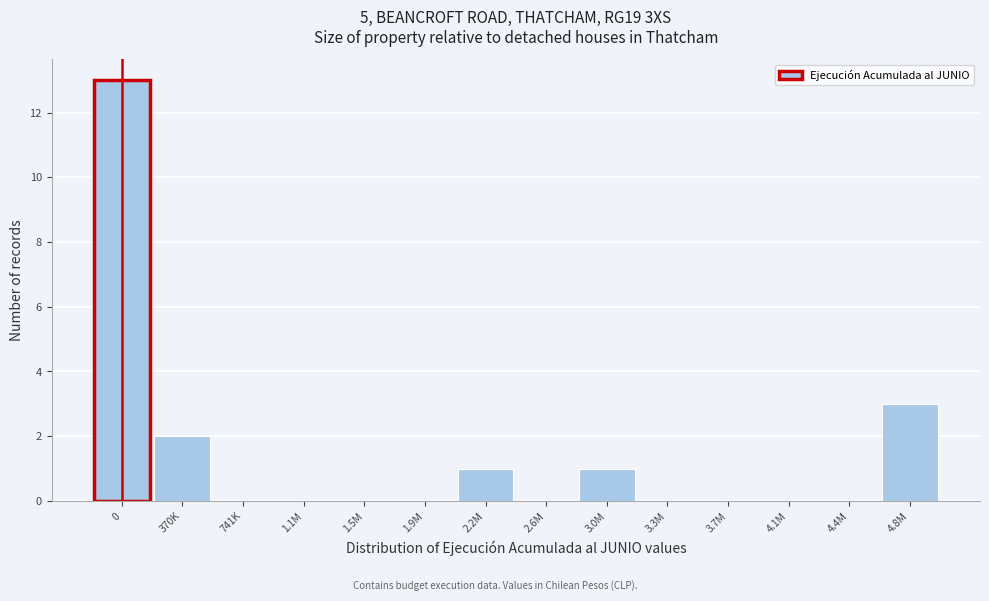

Reading right to left, extract all data points from this chart.

4.8M=3	4.4M=0	4.1M=0	3.7M=0	3.3M=0	3.0M=1	2.6M=0	2.2M=1	1.9M=0	1.5M=0	1.1M=0	741K=0	370K=2	0=13